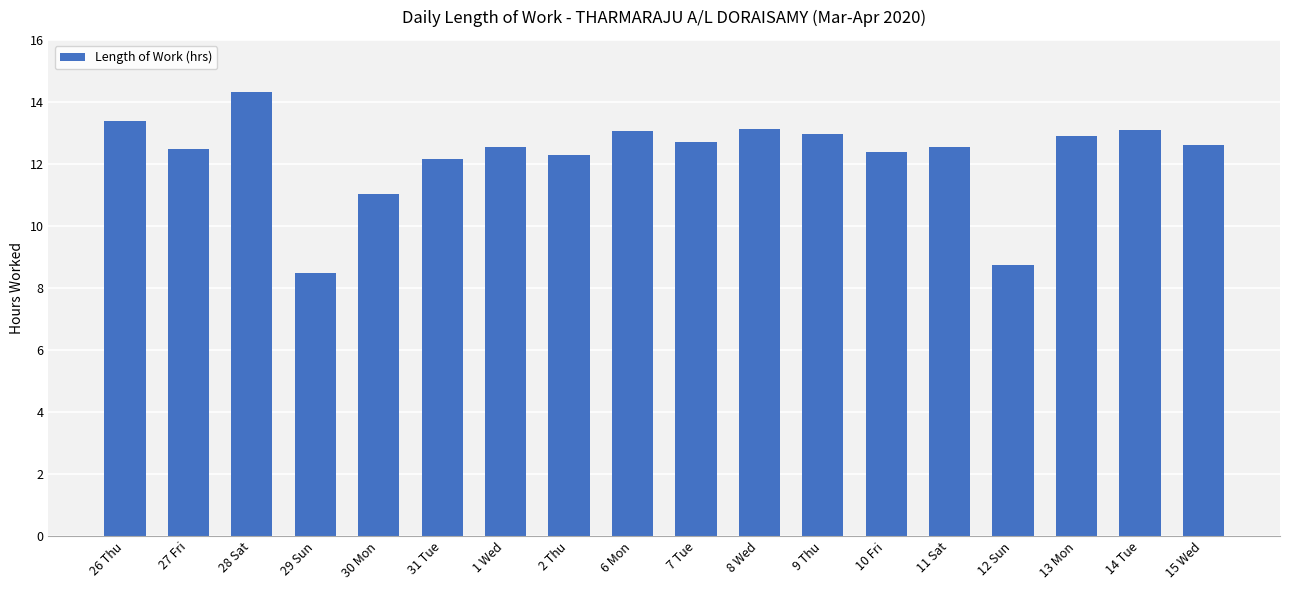

What is the ratio of the value at 2 Thu to the value at 29 Sun?

1.4